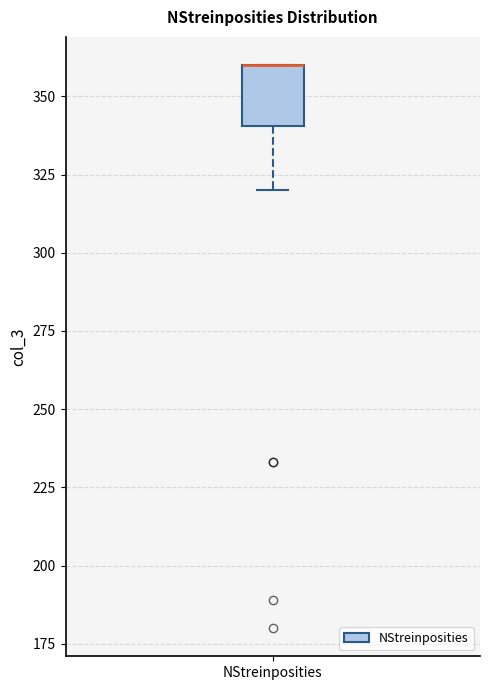

Where is the upper edge of the box for NStreinposities on the y-axis? The values are not printed on the chart, so give them approximately, as read against the axis.

360